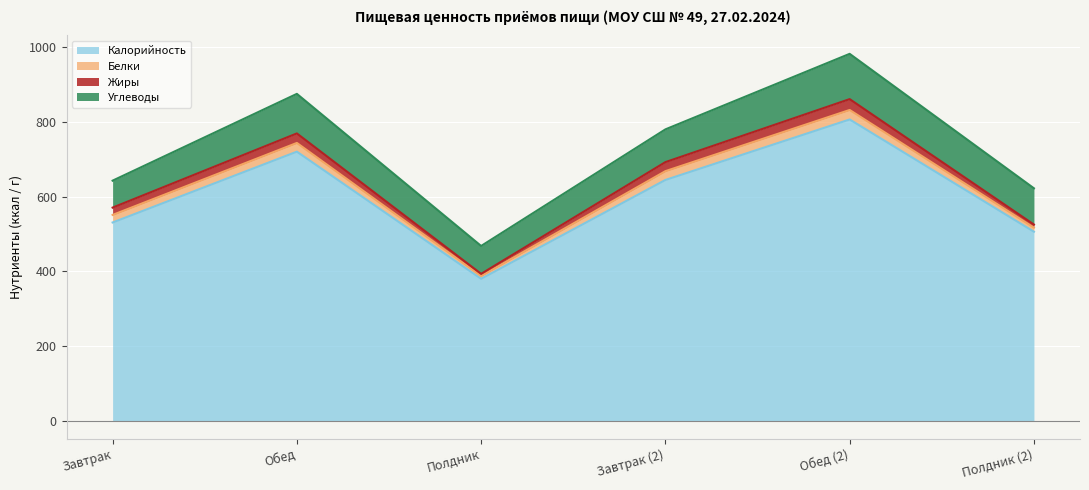

What is the smallest value displayed?

5.6